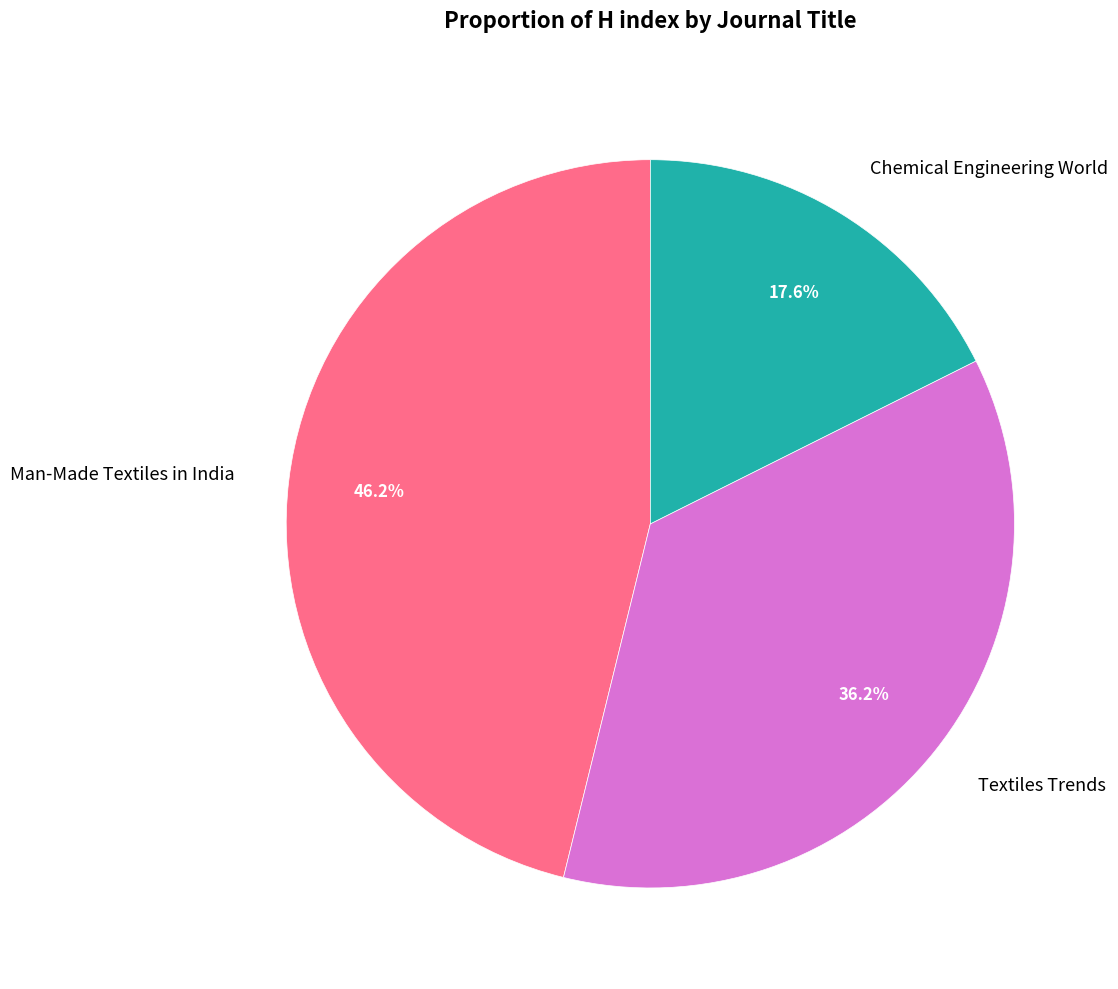

What percentage is the Chemical Engineering World slice, to the nearest percent?

18%